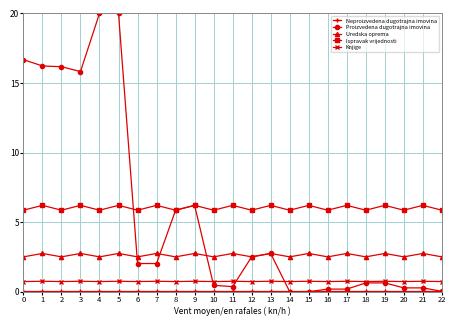

How many lines are shown in the chart?

5